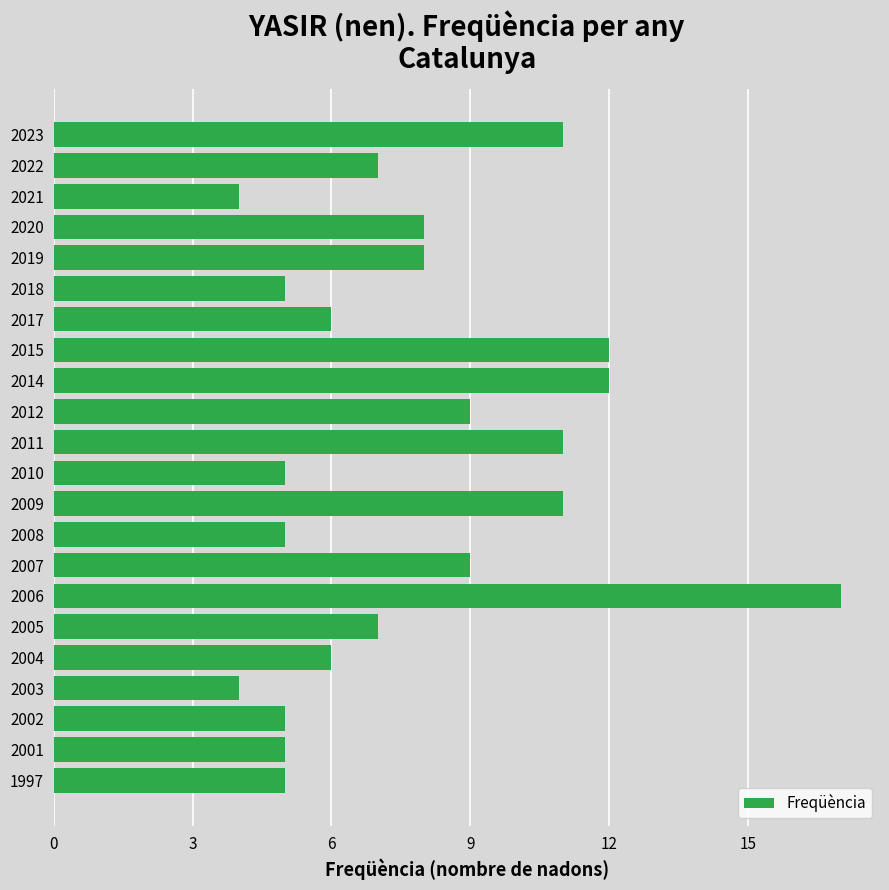

Read the value at 2007.

9